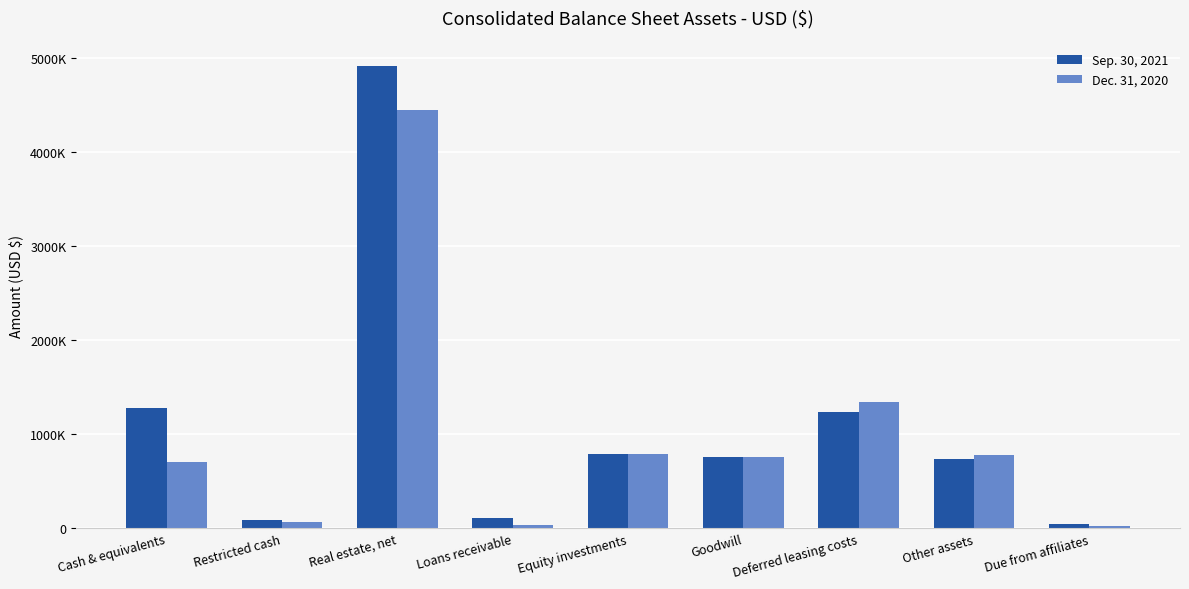

Are the bars horizontal?

No